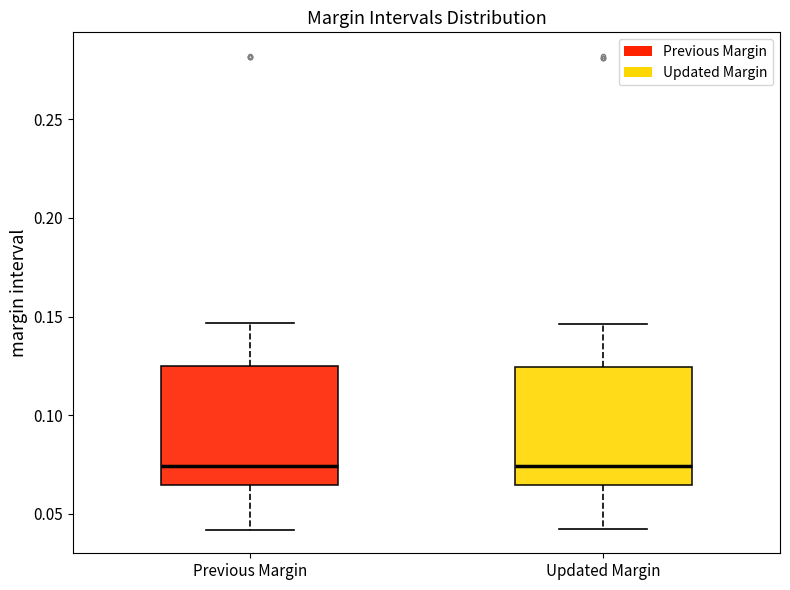

Reading left to right, read every box against the y-axis: the position of its median line, the range the box covers, and the ends of its whiskers. The values are not printed on the chart, so give them approximately, as read against the axis.

Previous Margin: median 0.075, box 0.065 to 0.125, whiskers 0.040 to 0.145
Updated Margin: median 0.075, box 0.065 to 0.125, whiskers 0.040 to 0.145